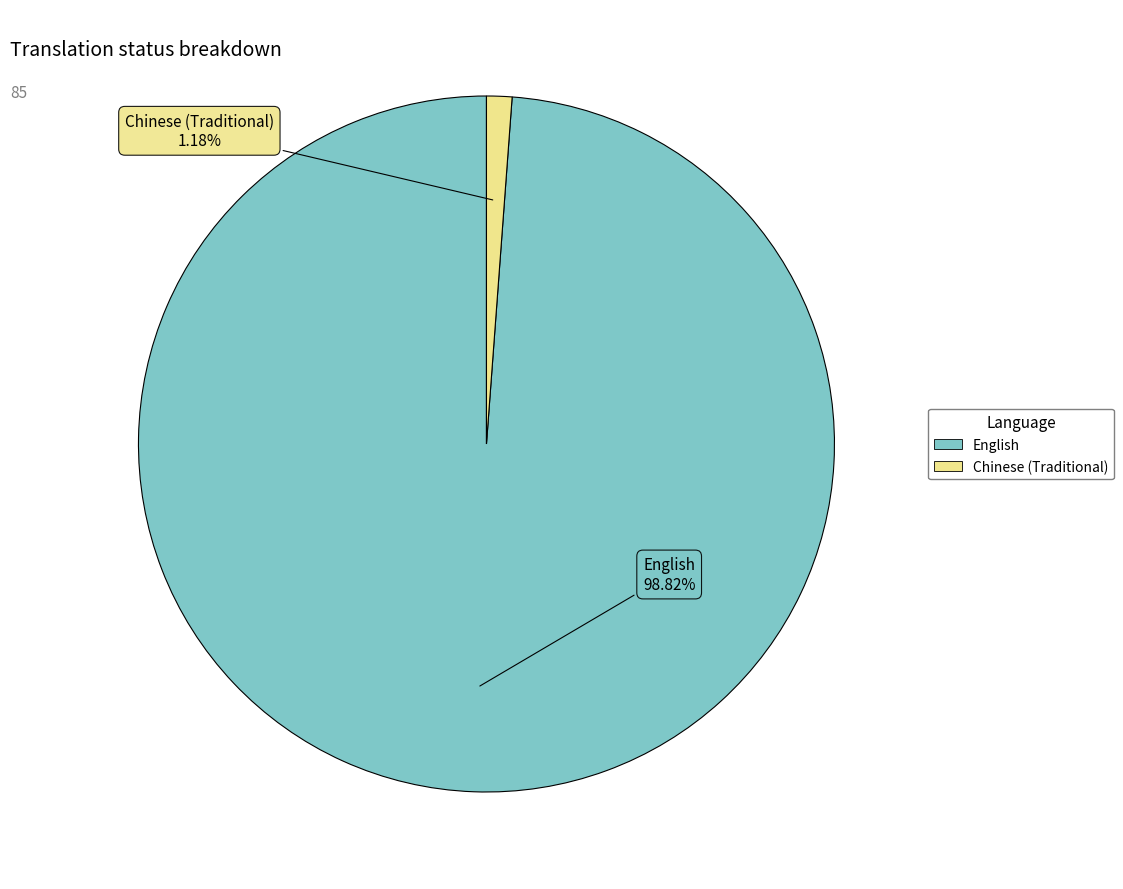

What percentage is NOT represented by English?

1.2%